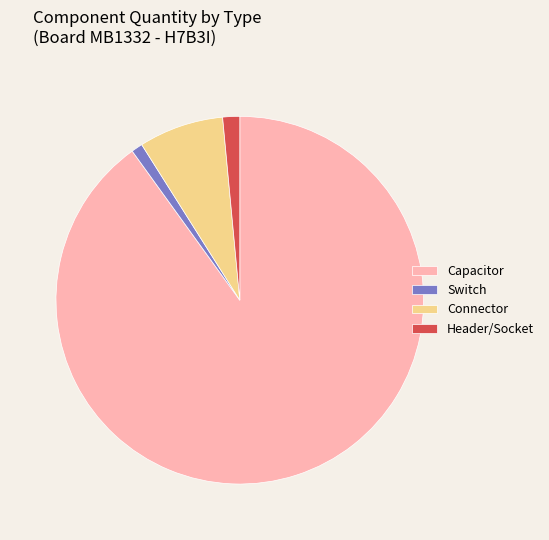

Do Switch and Header/Socket together represent more than half of the pie?

No